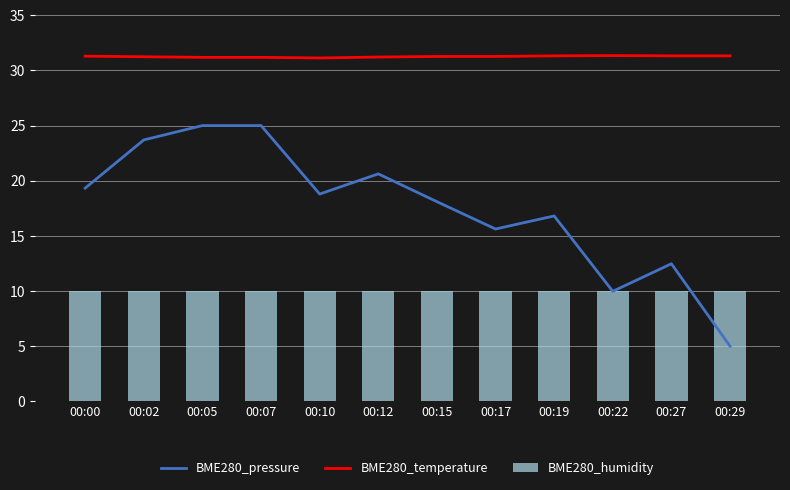

What is the approximate value of BME280_temperature at 00:19?

31.3